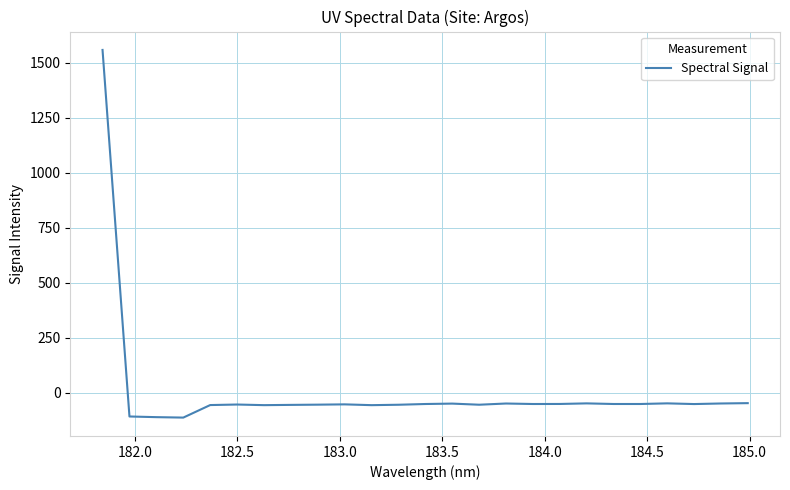

What is the maximum value shown in the chart?

1557.4